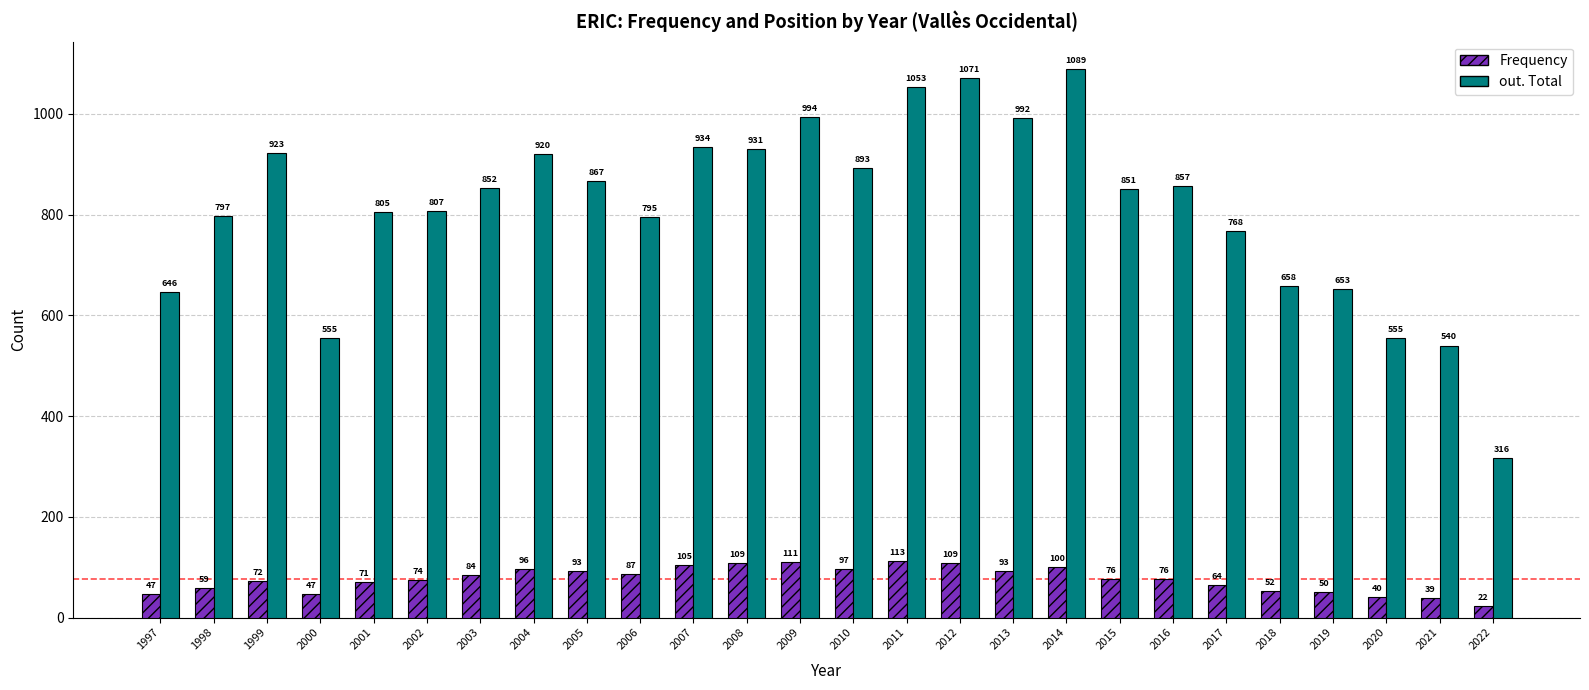

The Frequency series shows 93 at 2013. True or false?

True